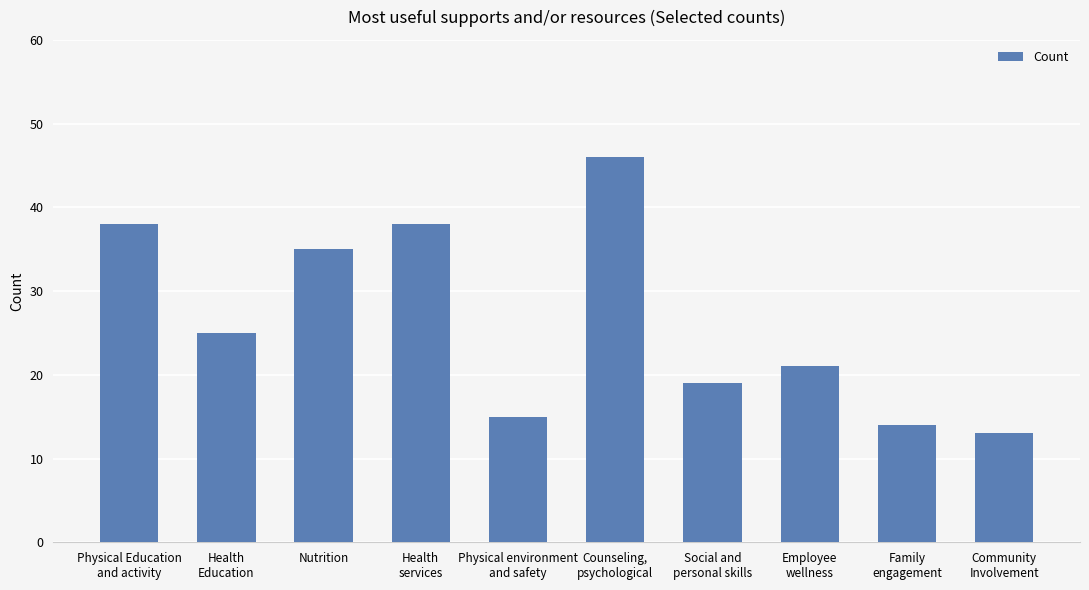

What is the maximum value shown in the chart?

46